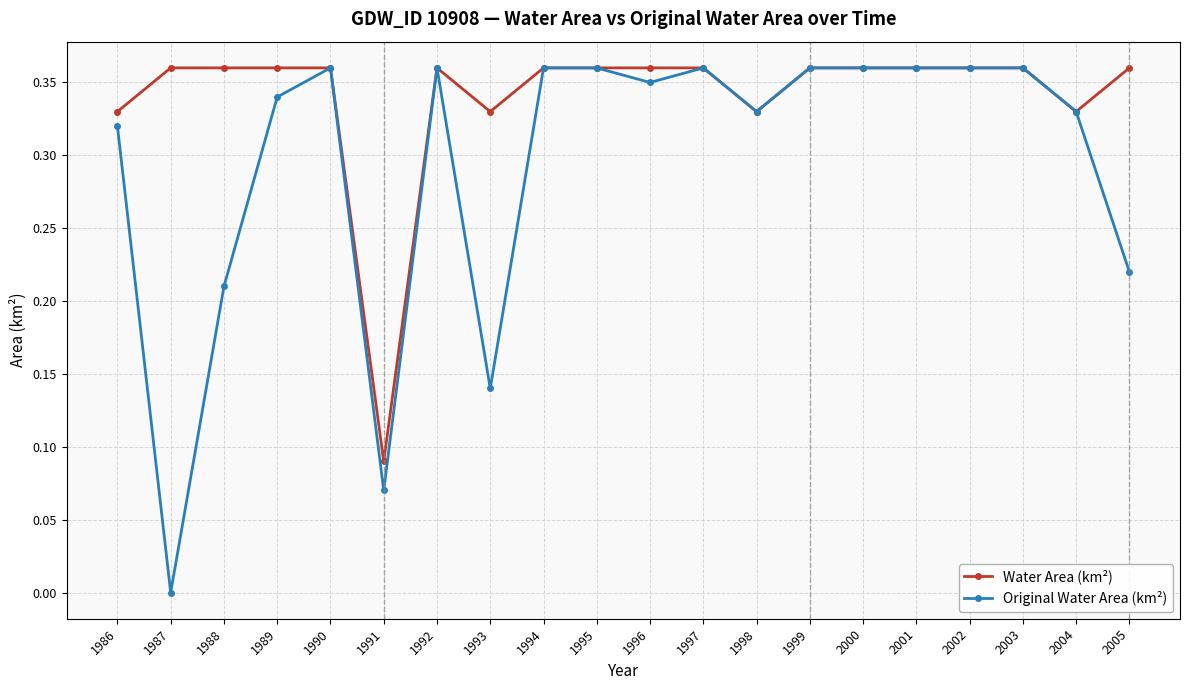

Which series has the widest spread of values?

Original Water Area (km²)